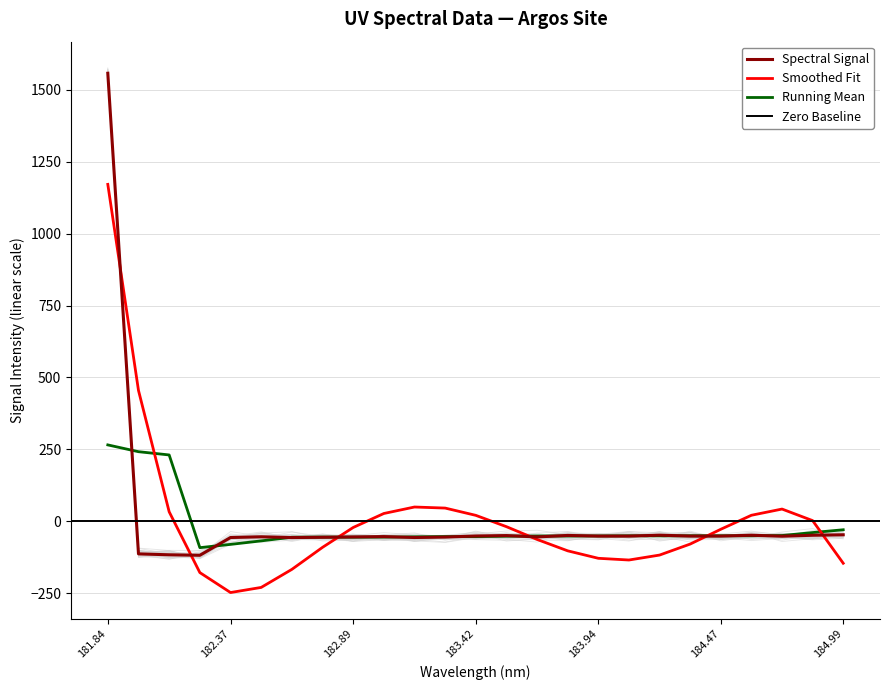

How many interior local peaks (higher than both neighbors) does the data have?

6